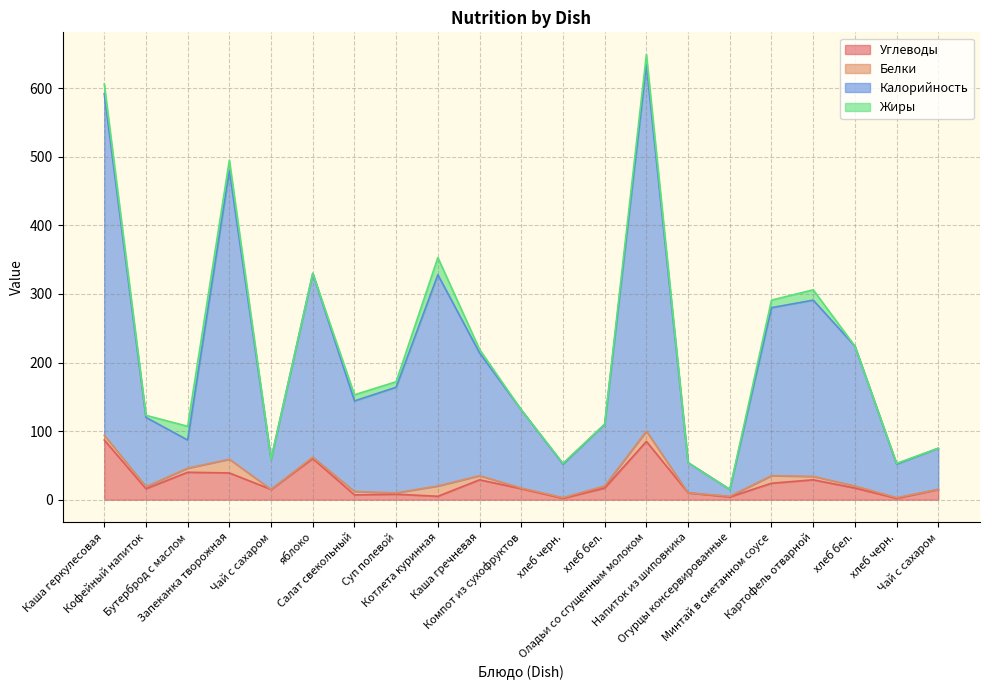

What are all the series names shown in the legend?

Углеводы, Белки, Калорийность, Жиры